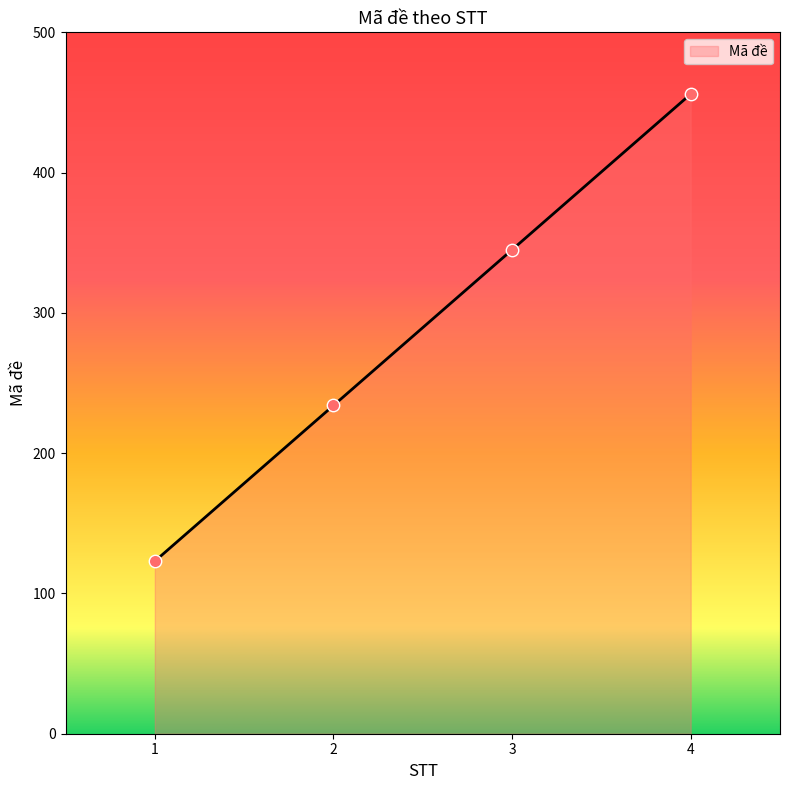

What is the change in value from 3 to 4?

+111